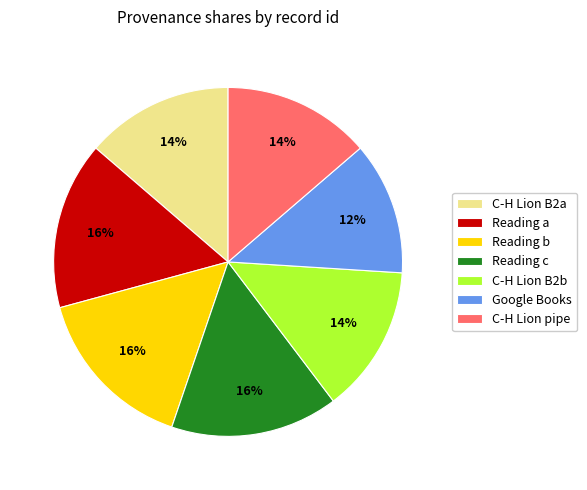

Is there any slice that represents more than half of the pie?

No